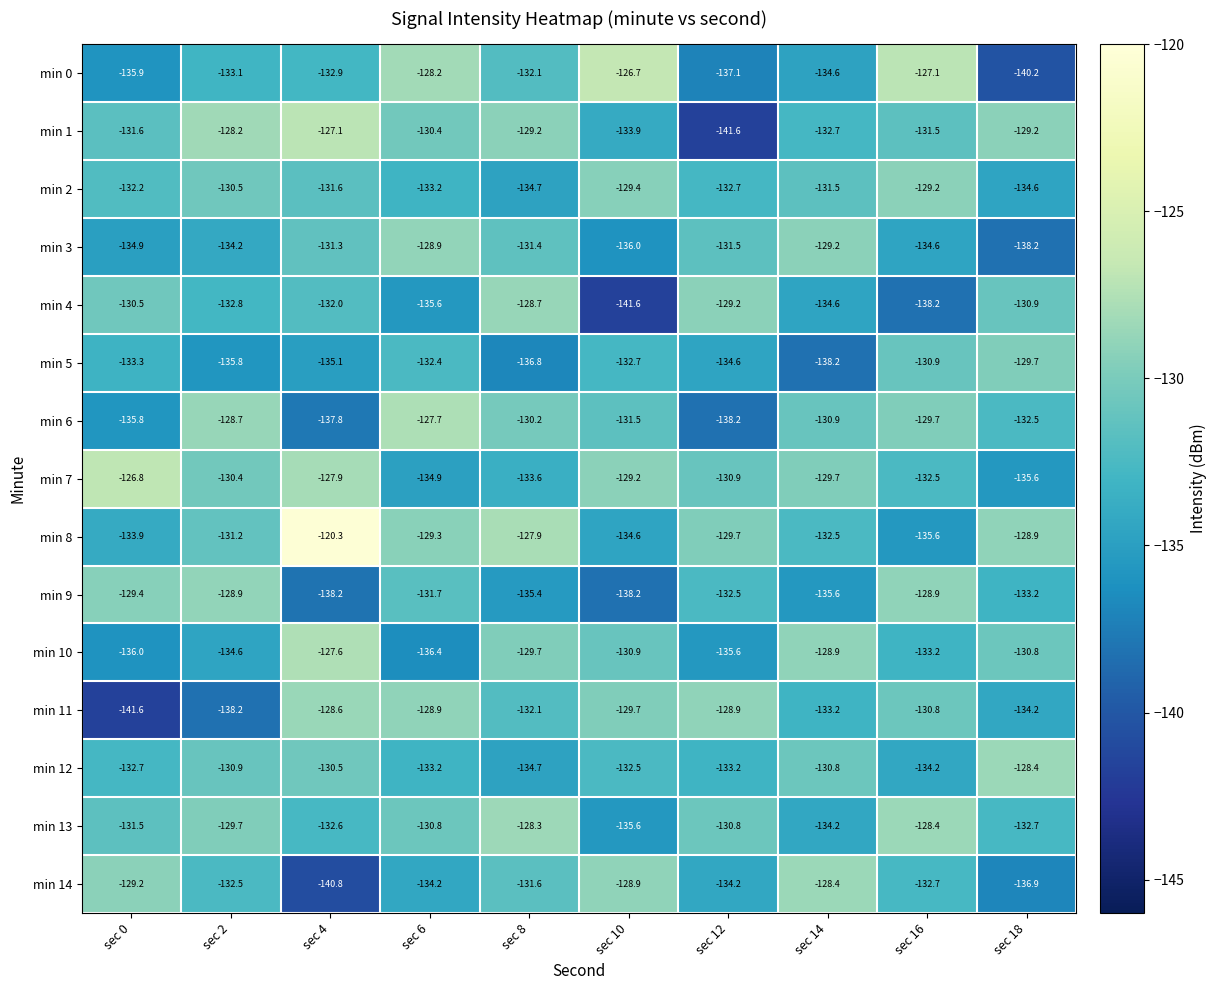

What is the approximate value of min 7 at sec 16?

-132.5